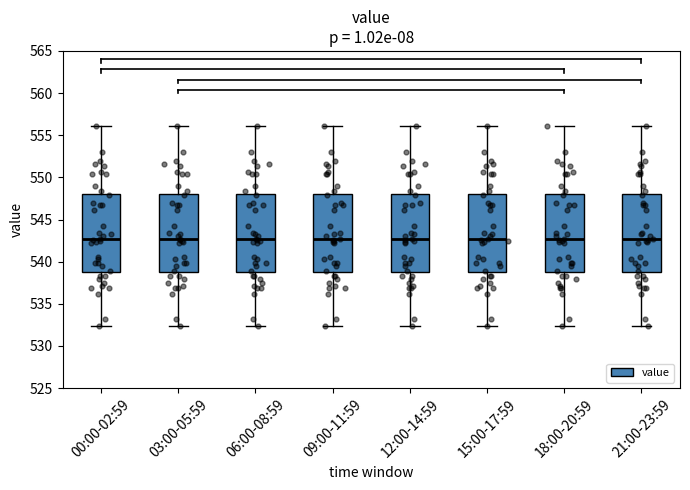

Reading left to right, read every box against the y-axis: the position of its median line, the range the box covers, and the ends of its whiskers. The values are not printed on the chart, so give them approximately, as read against the axis.

00:00-02:59: median 542.5, box 539.0 to 548.0, whiskers 532.5 to 556.0
03:00-05:59: median 542.5, box 539.0 to 548.0, whiskers 532.5 to 556.0
06:00-08:59: median 542.5, box 539.0 to 548.0, whiskers 532.5 to 556.0
09:00-11:59: median 542.5, box 539.0 to 548.0, whiskers 532.5 to 556.0
12:00-14:59: median 542.5, box 539.0 to 548.0, whiskers 532.5 to 556.0
15:00-17:59: median 542.5, box 539.0 to 548.0, whiskers 532.5 to 556.0
18:00-20:59: median 542.5, box 539.0 to 548.0, whiskers 532.5 to 556.0
21:00-23:59: median 542.5, box 539.0 to 548.0, whiskers 532.5 to 556.0